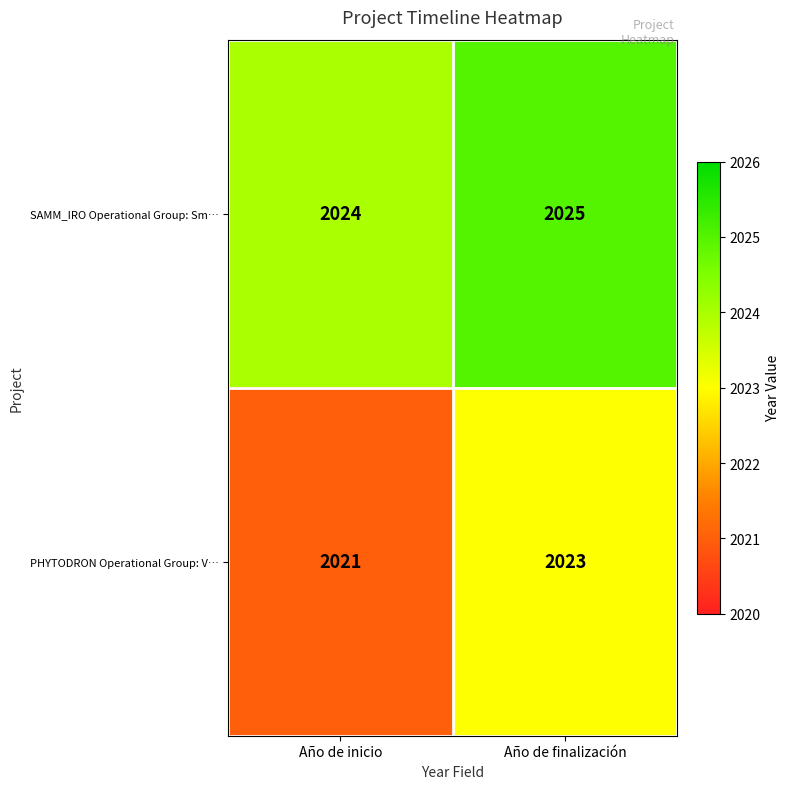

What is the sum of all PHYTODRON Operational Group: V… values?

4044